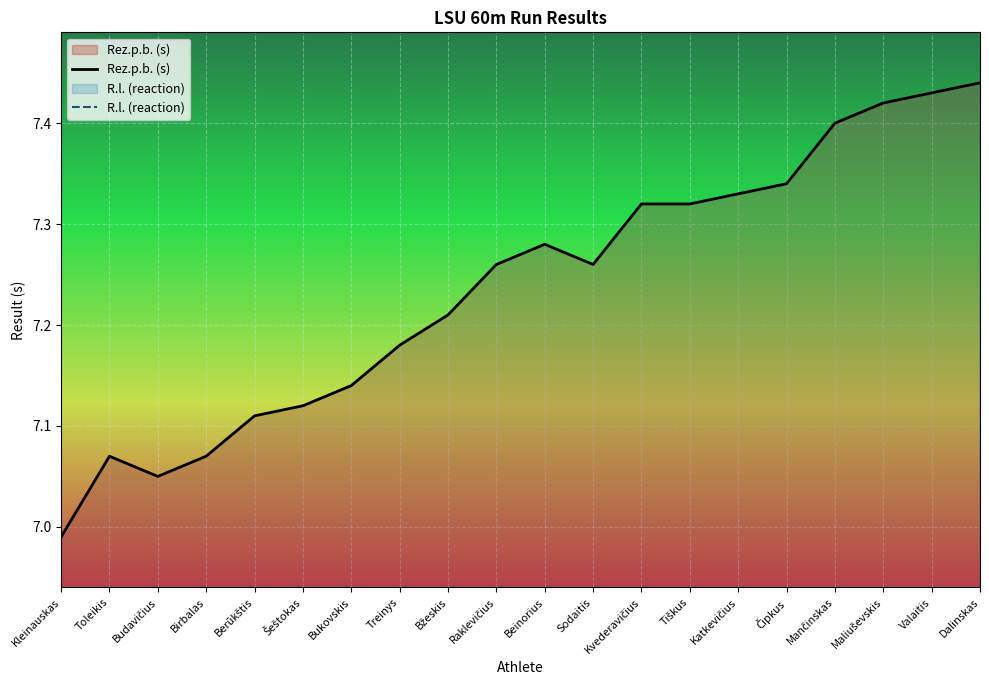

How many lines are shown in the chart?

2